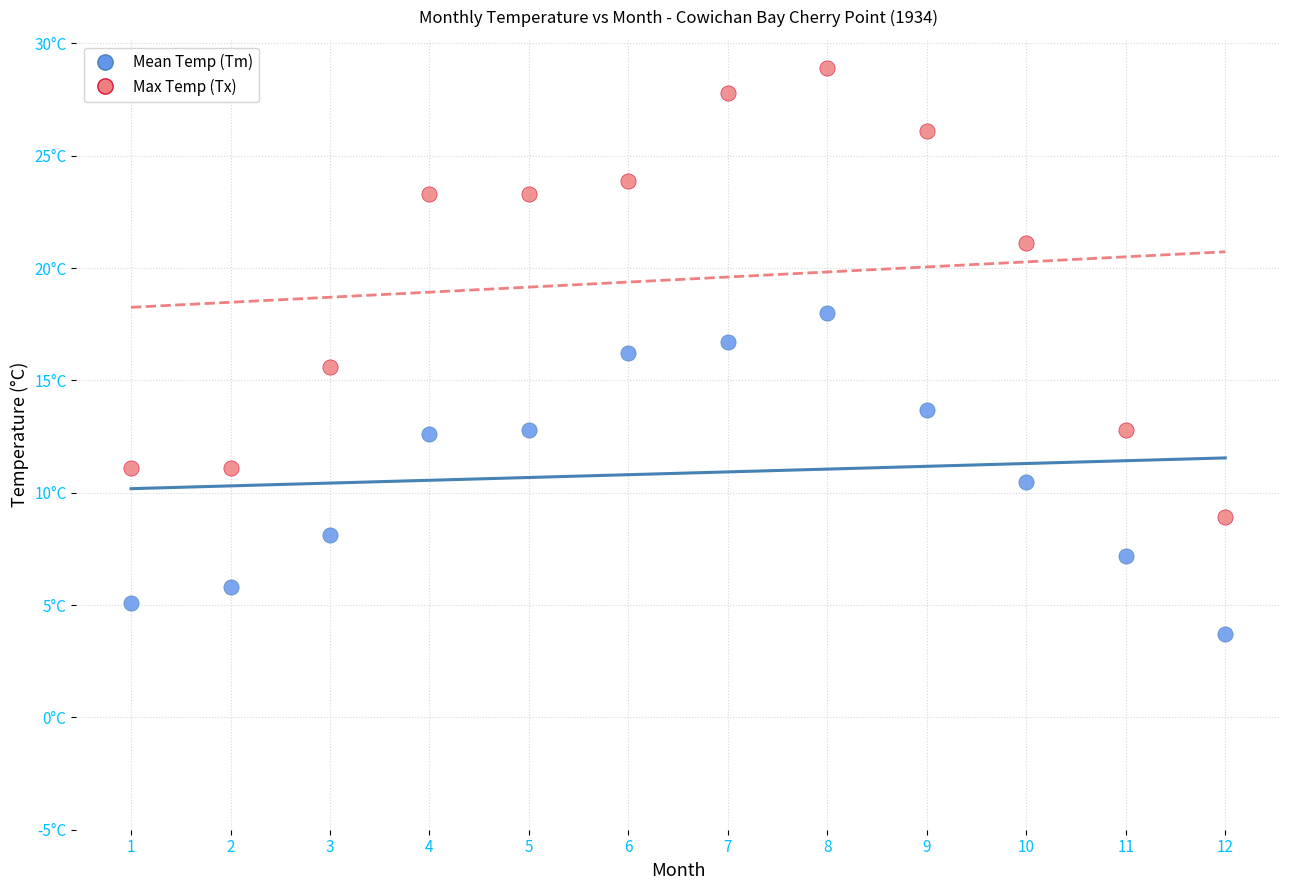

Which series contains the highest Y value?

Max Temp (Tx)